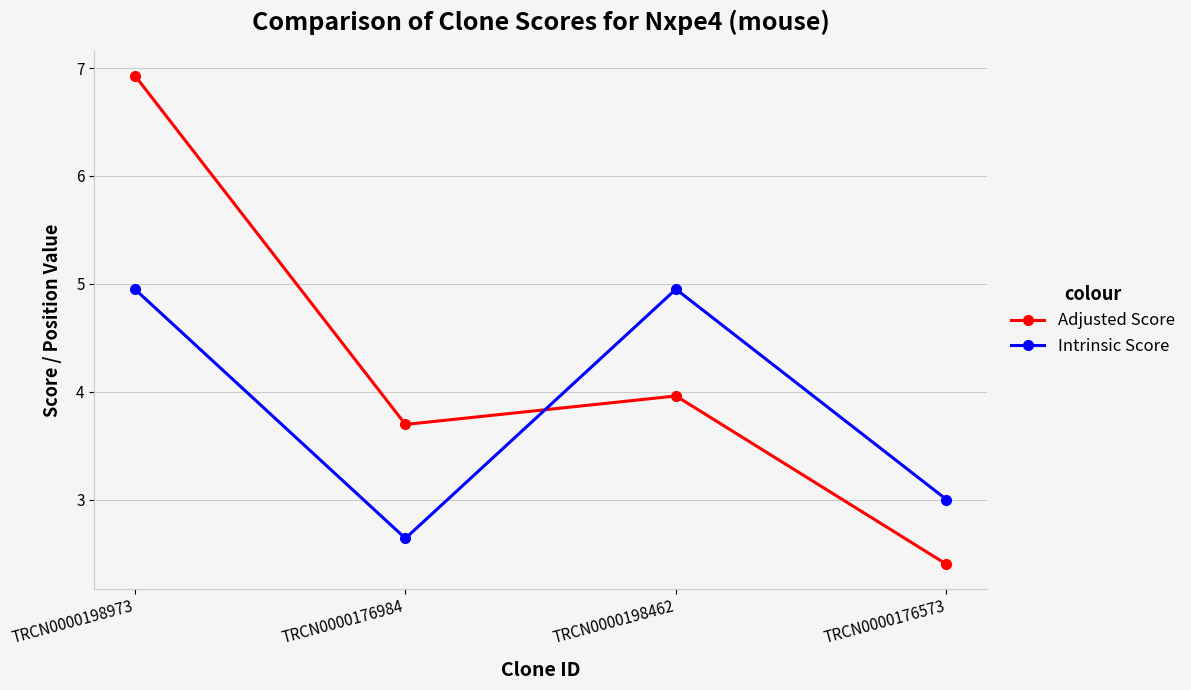

How many intersections are there between Intrinsic Score and Adjusted Score?

1